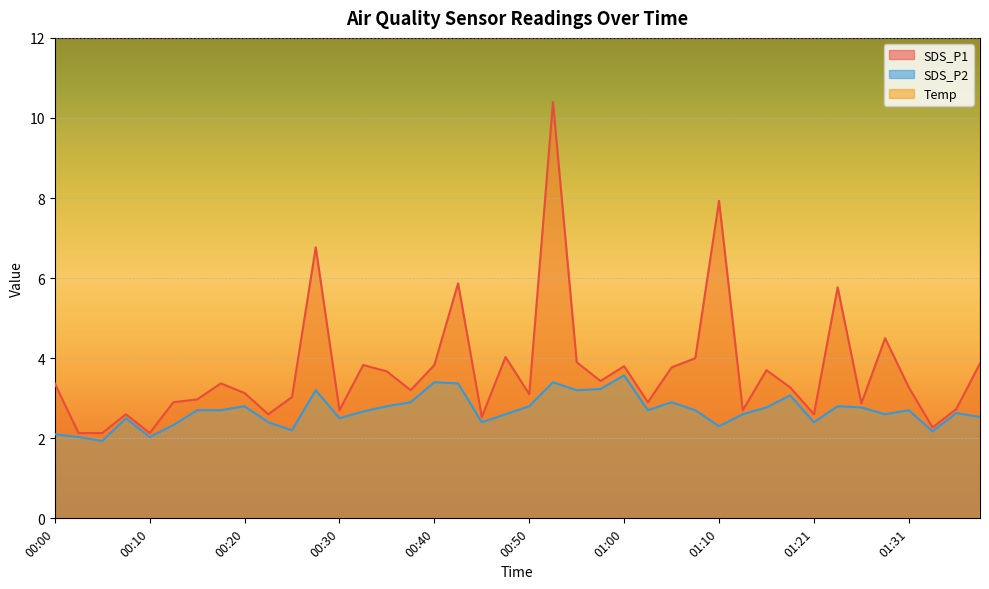

Between 00:07 and 01:39, which series saw the biggest shift?

SDS_P1